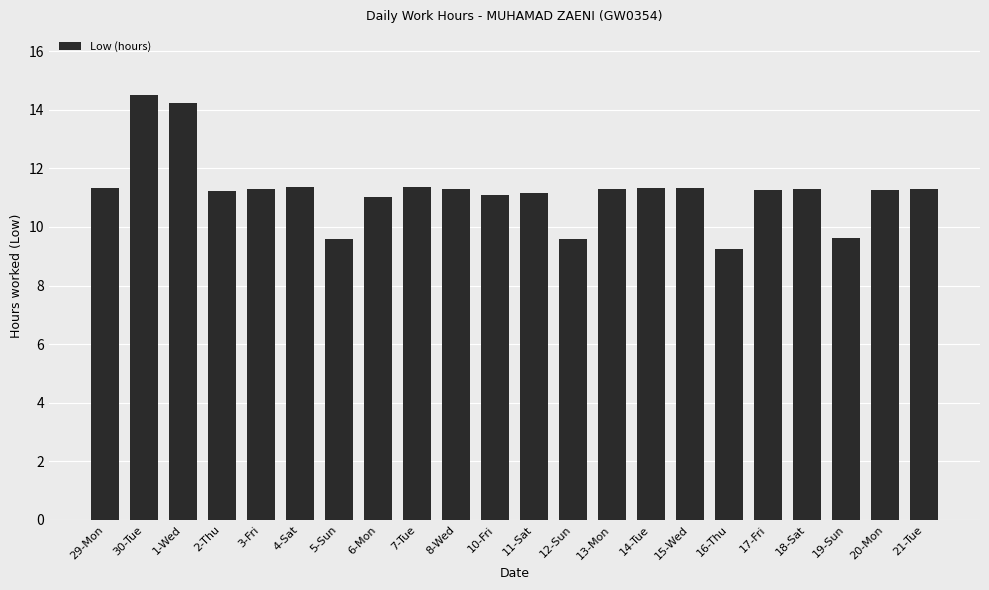

The value at 20-Mon is 11.2. True or false?

True